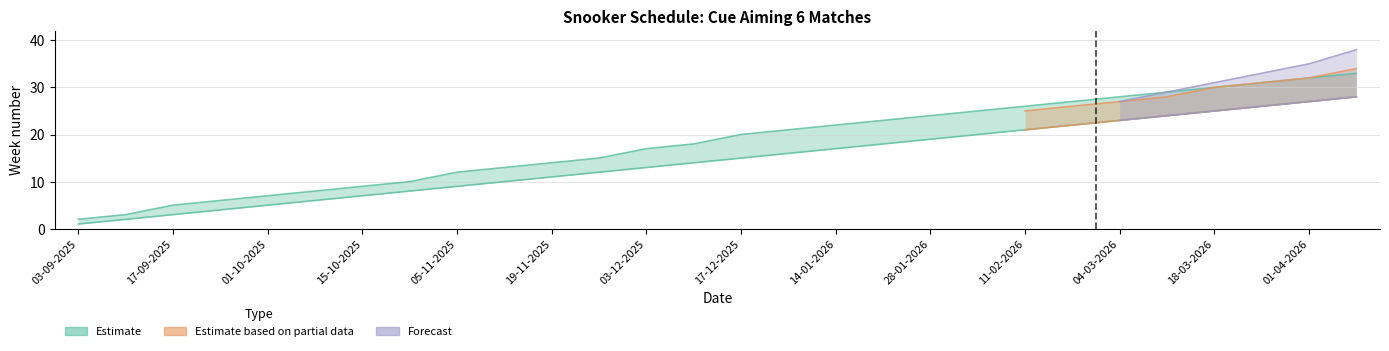

What is the difference between the highest and lowest values at 10-09-2025?

2